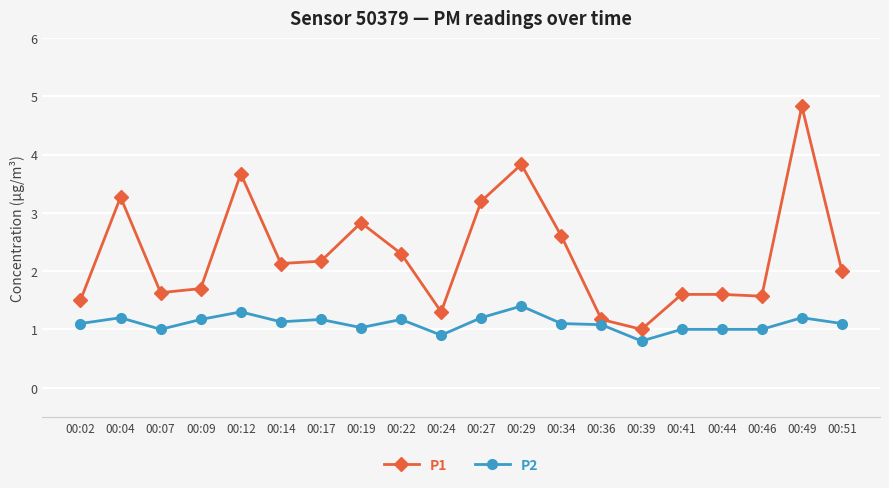

True or false: P1 has more than 0 points higher than both neighbors.

True